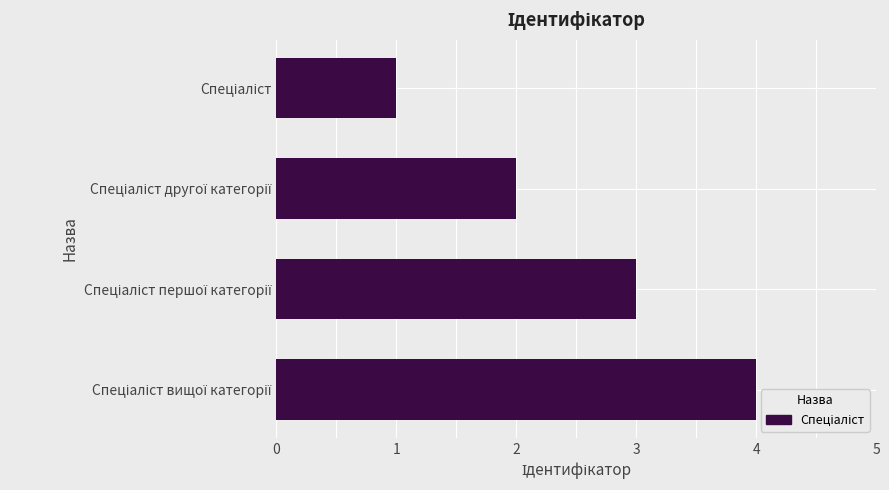

Does the chart contain stacked bars?

No